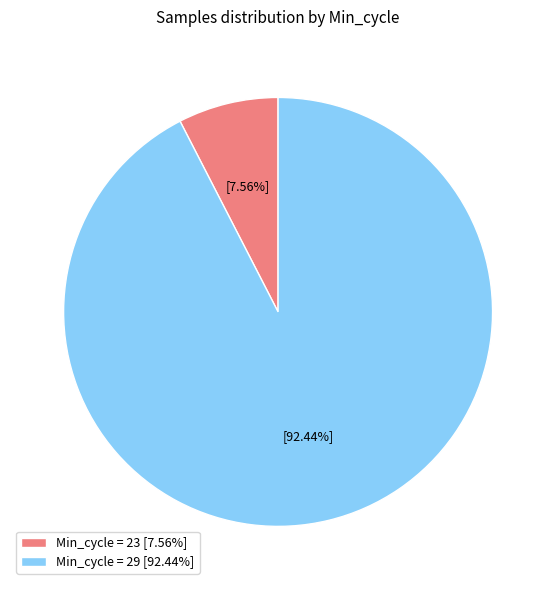

Does any single category account for the majority?

Yes